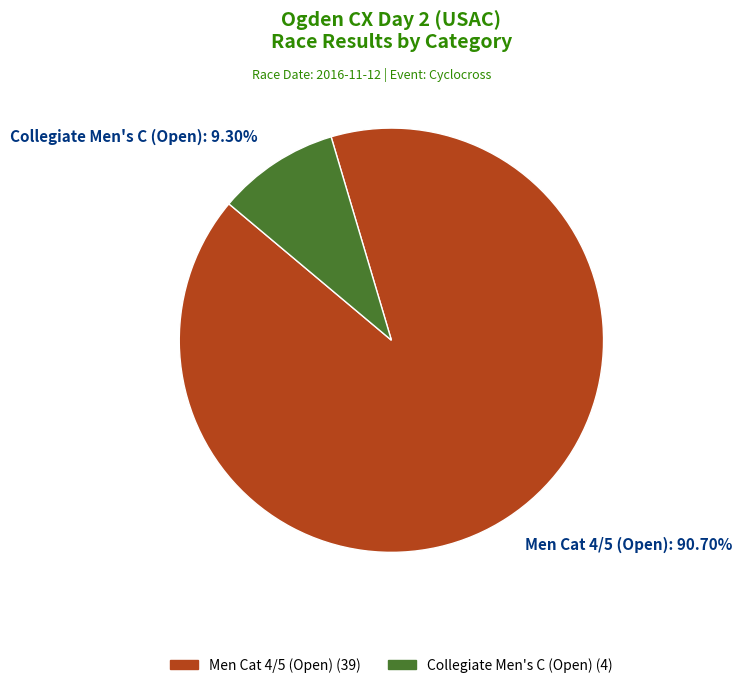

Rank the categories by value from lowest to highest.

Collegiate Men's C (Open), Men Cat 4/5 (Open)